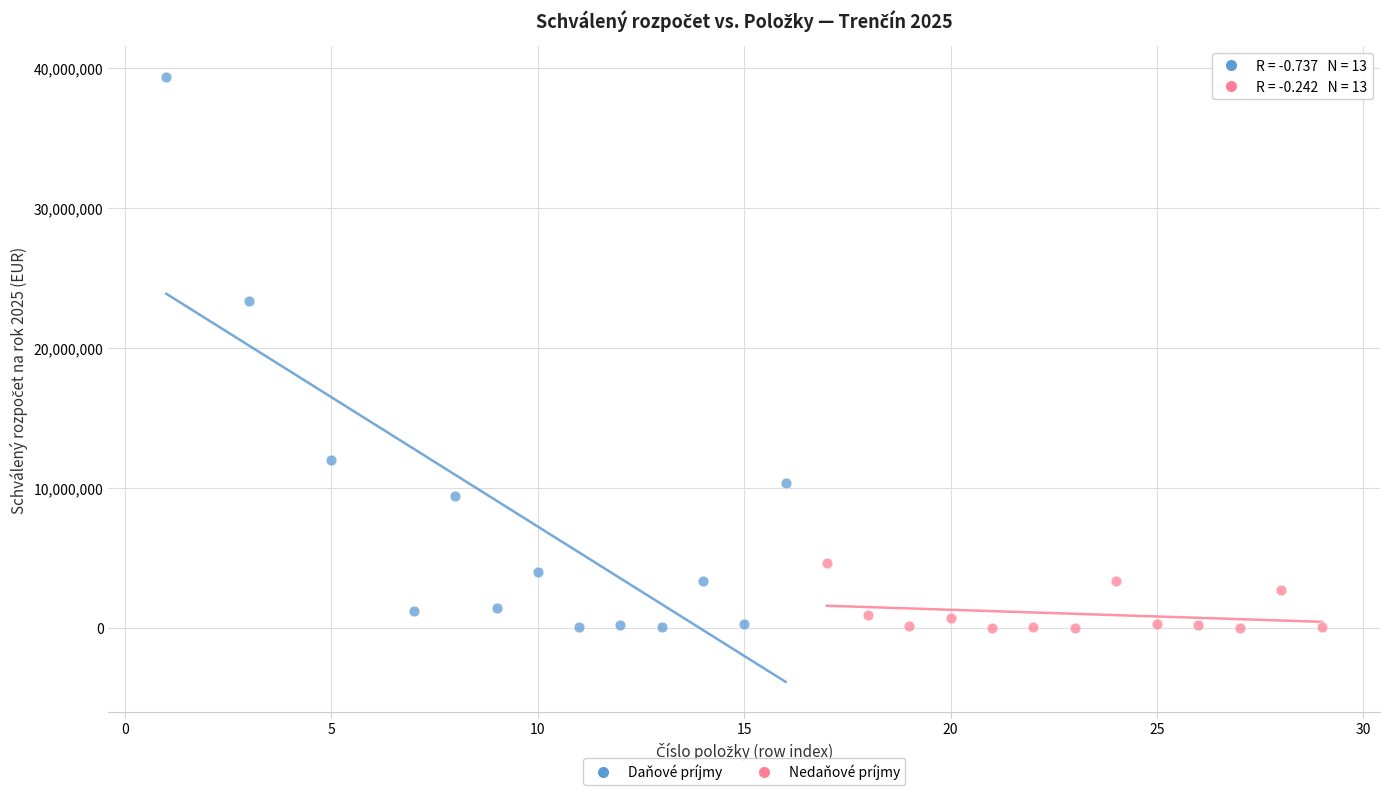

Which series reaches the maximum Y coordinate?

Daňové príjmy